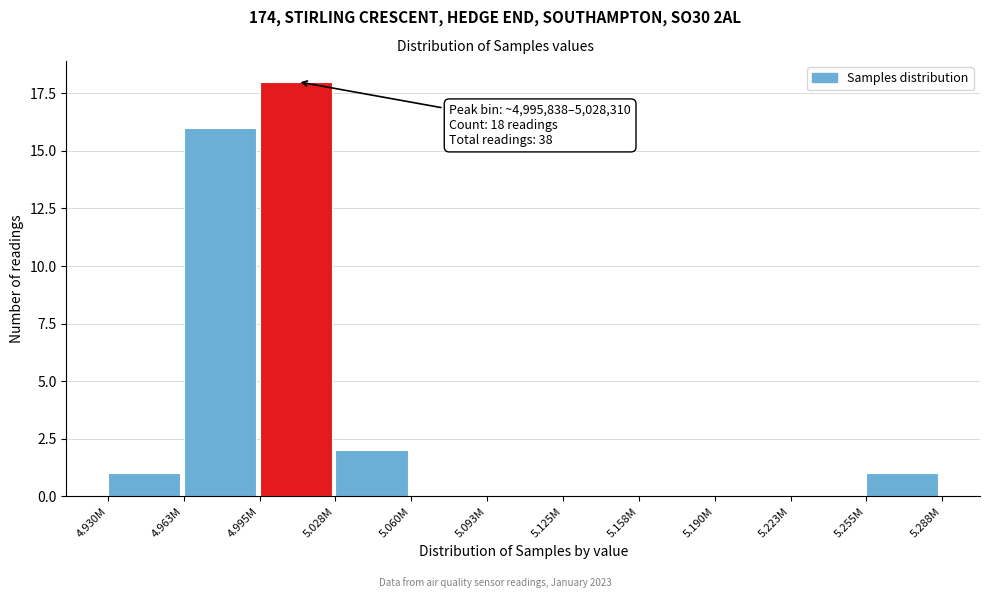

Reading left to right, what are all the values shown in this chart?

4.930M=1	4.963M=16	4.995M=18	5.028M=2	5.060M=0	5.093M=0	5.125M=0	5.158M=0	5.190M=0	5.223M=0	5.255M=1